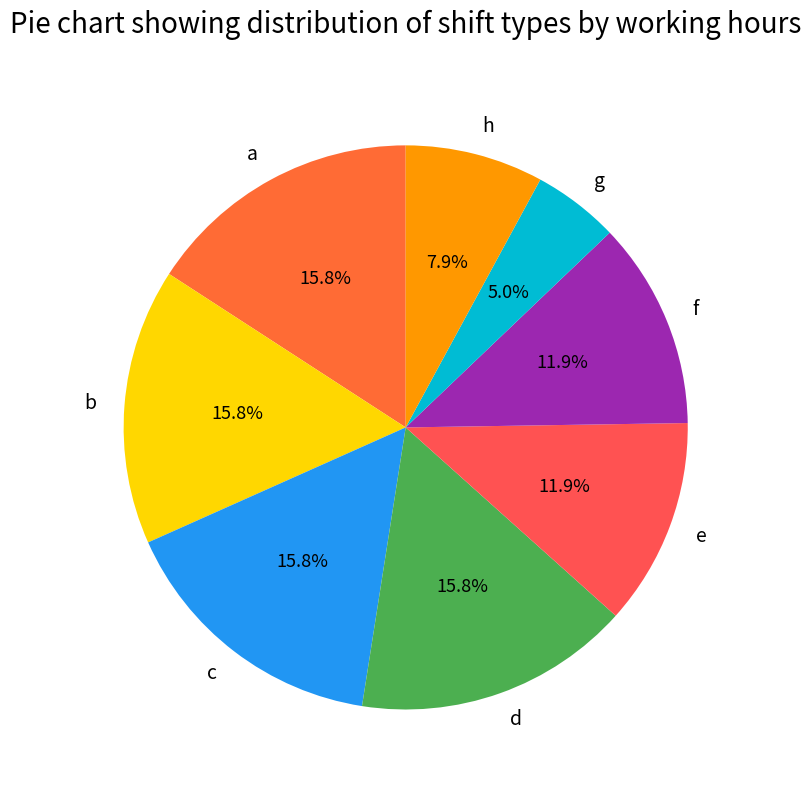

Approximately how many times larger is the value at h compared to d?

0.5